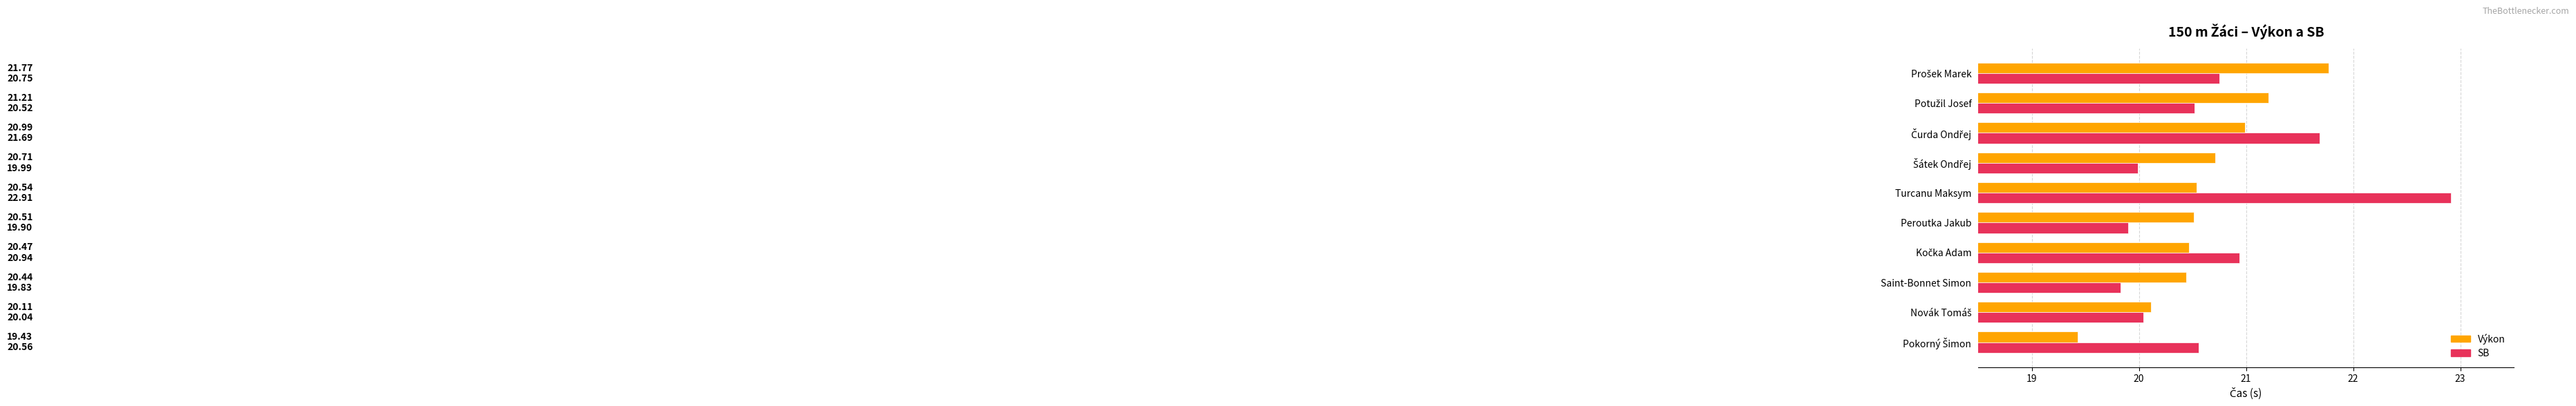

At which category does the chart reach its peak across all series?

Turcanu Maksym